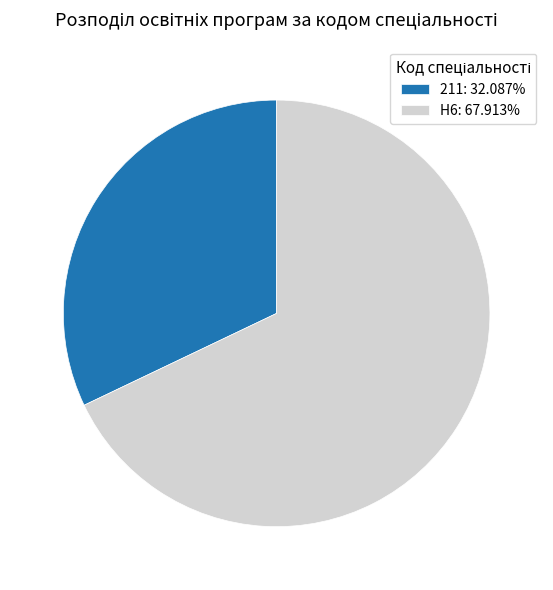

What is the ratio of the value at 211 to the value at H6?

0.5